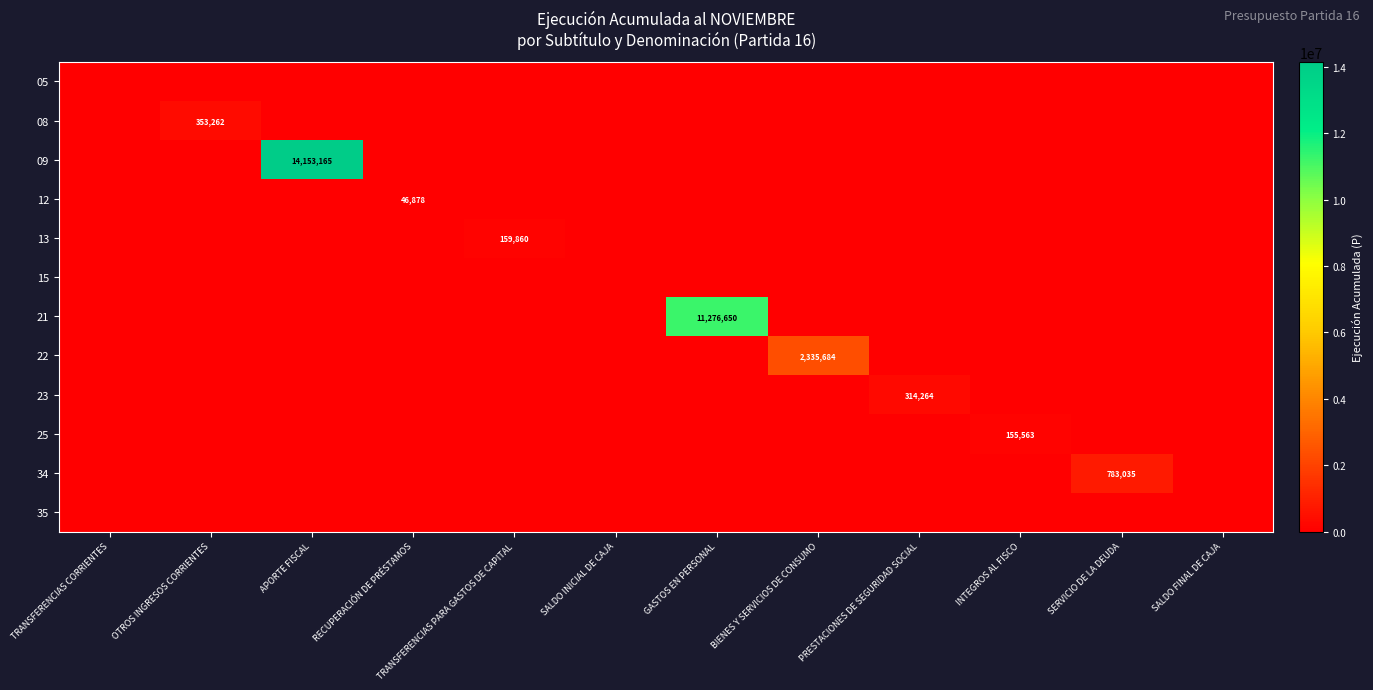

Which series has the widest spread of values?

09